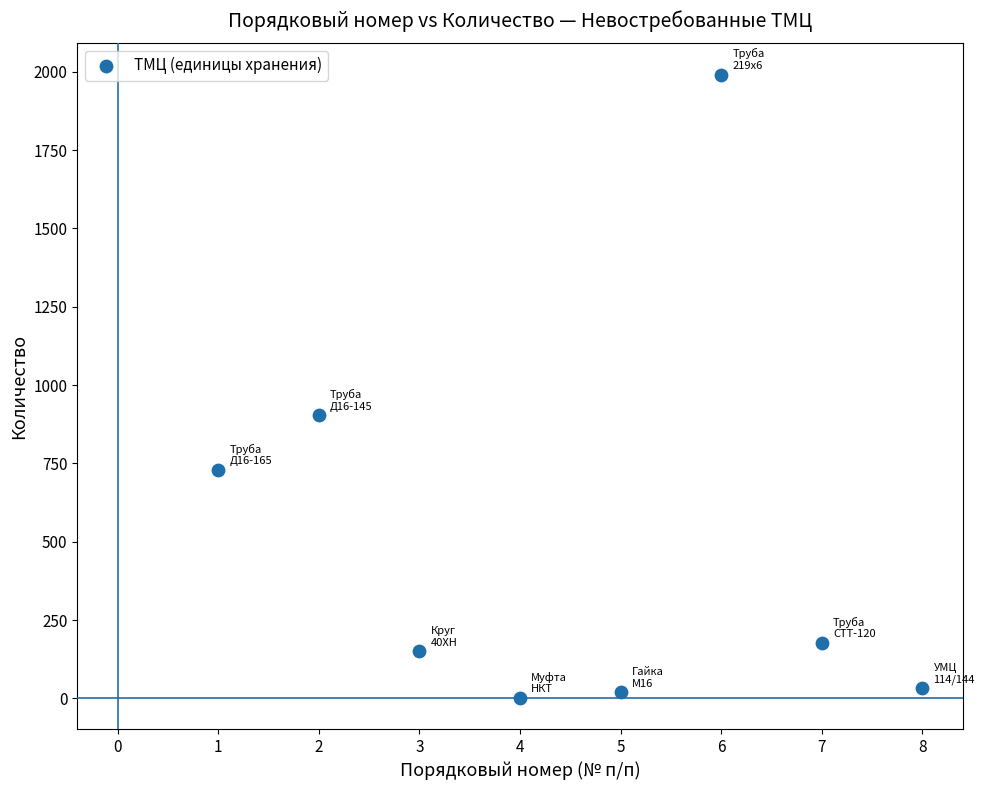

What Y value in the scatter plot is closest to 996?

904